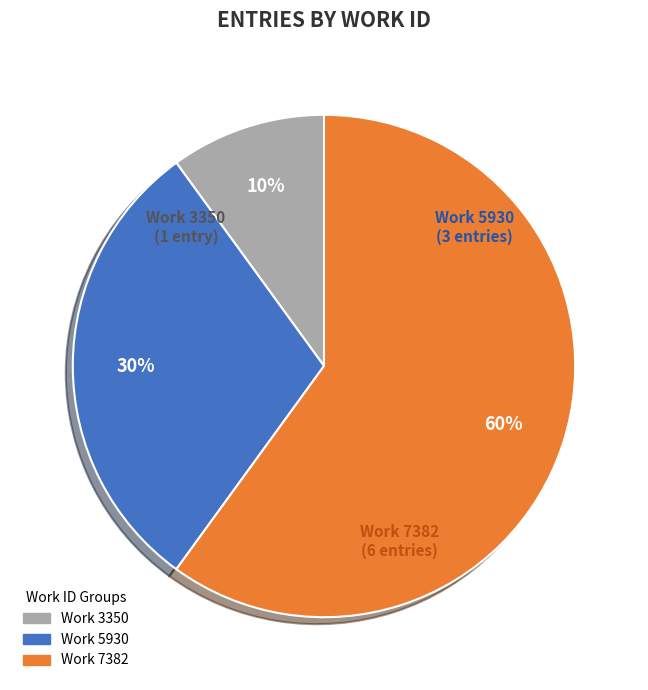

True or false: Work 7382 accounts for 68% of the total.

False